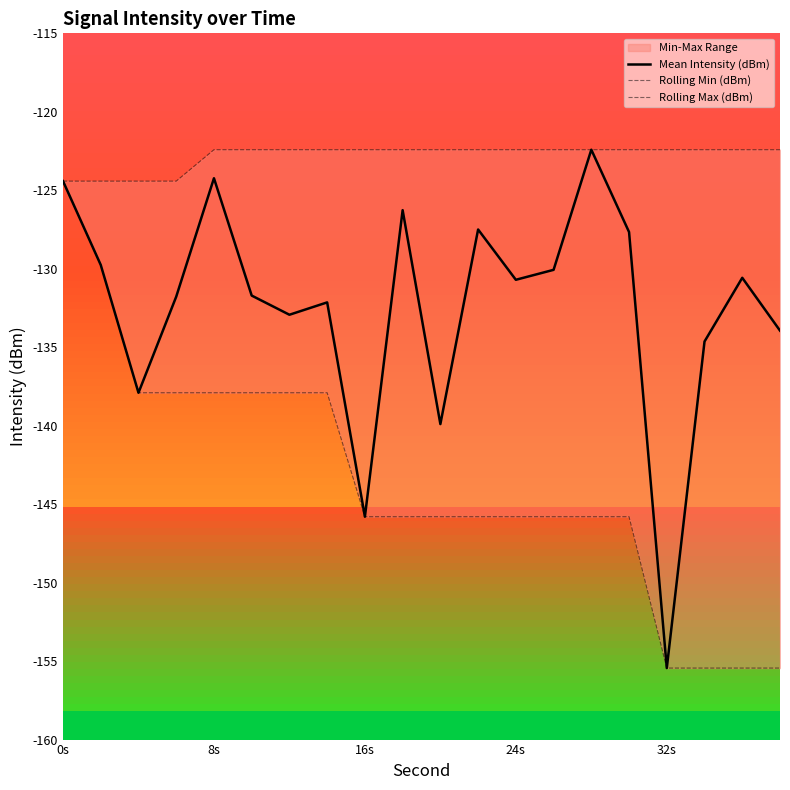

True or false: Rolling Min (dBm) and Mean Intensity (dBm) cross at least once.

False